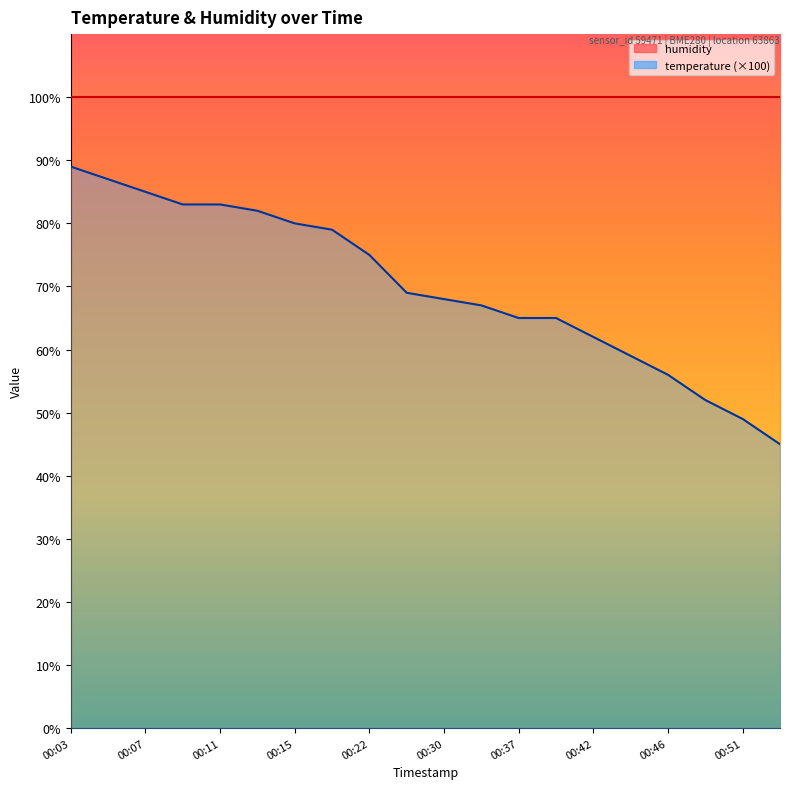

Approximately how many times larger is the value at 00:37 compared to 00:05?

0.7